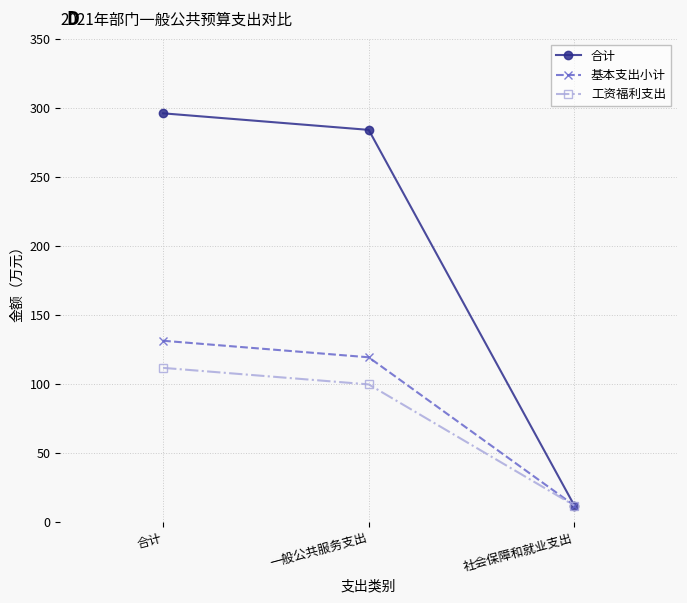

Where does the 合计 series first go above 283?

合计